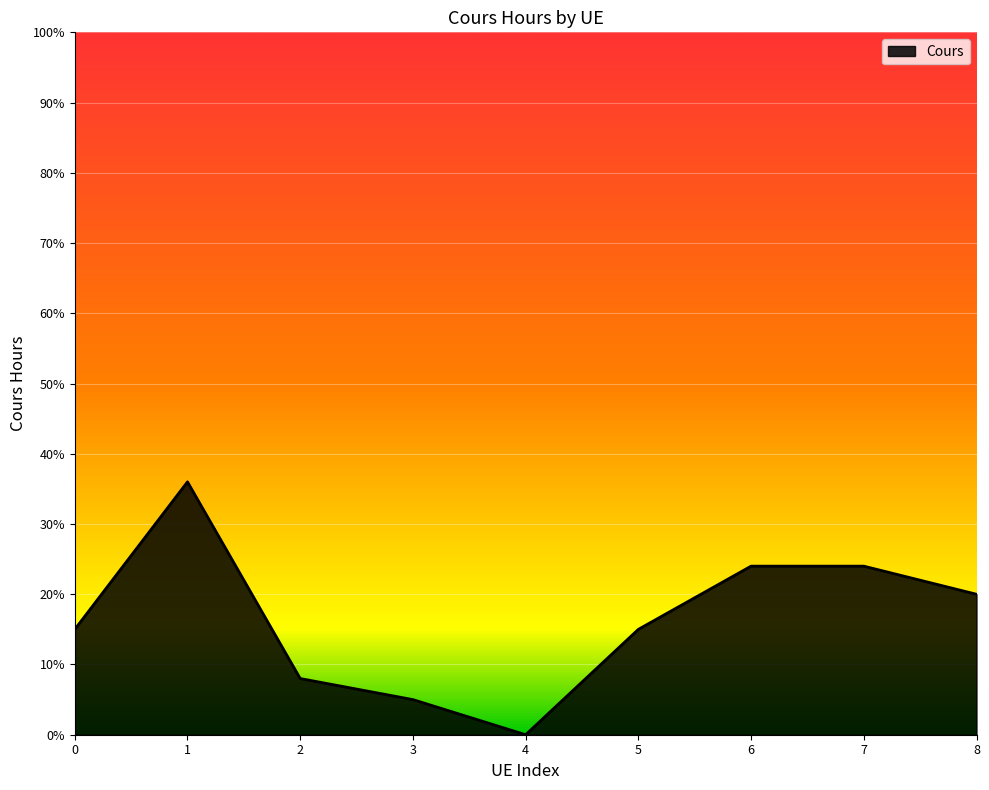

What is the difference between the second highest and second lowest values?

19